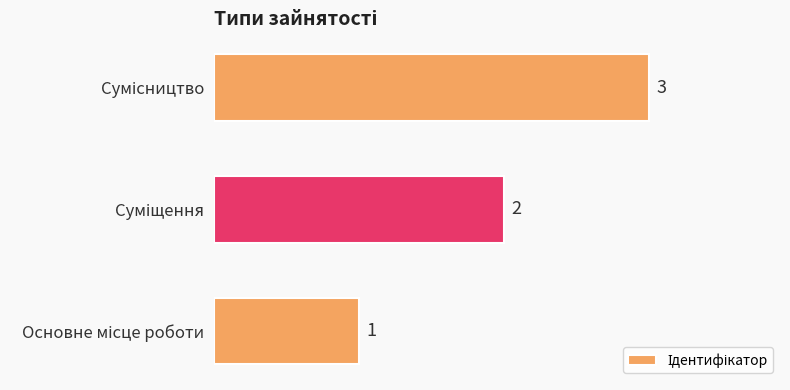

What is the greatest value displayed?

3